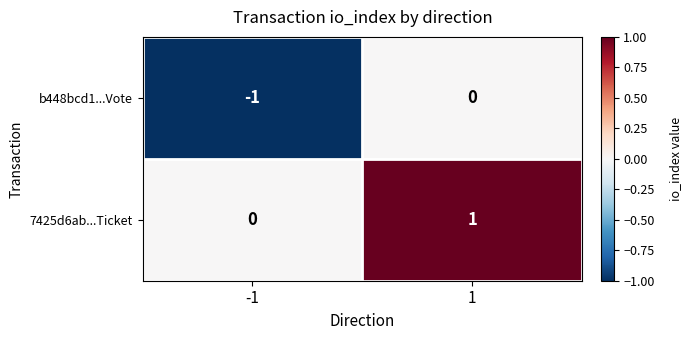

Is the value of b448bcd1...Vote at -1 greater than the value of 7425d6ab...Ticket at 1?

No